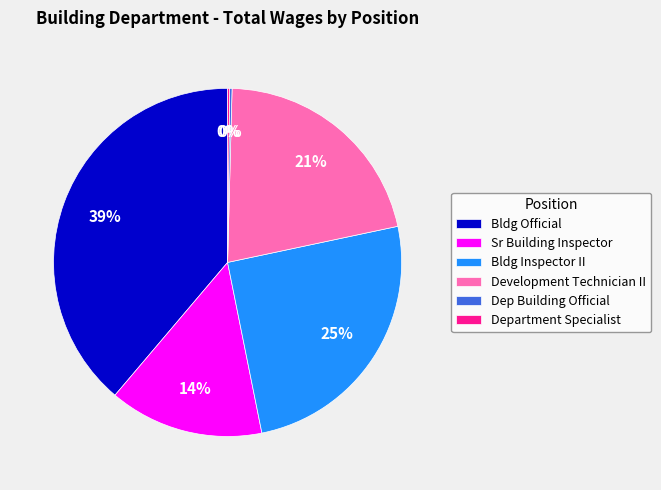

To the nearest percent, what is the average slice percentage?

17%